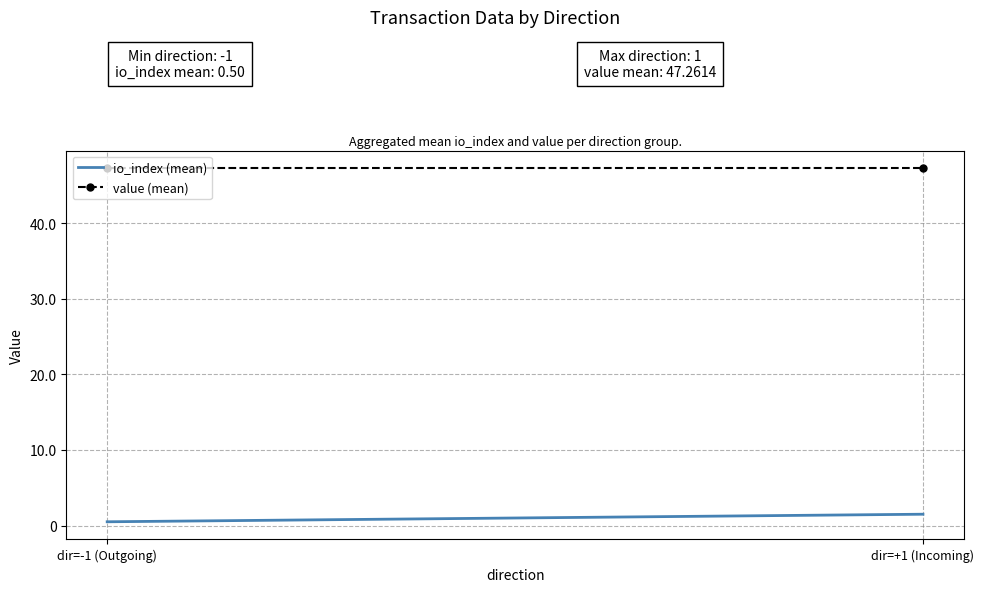

The value of io_index (mean) at dir=-1 (Outgoing) is 0.5. True or false?

True